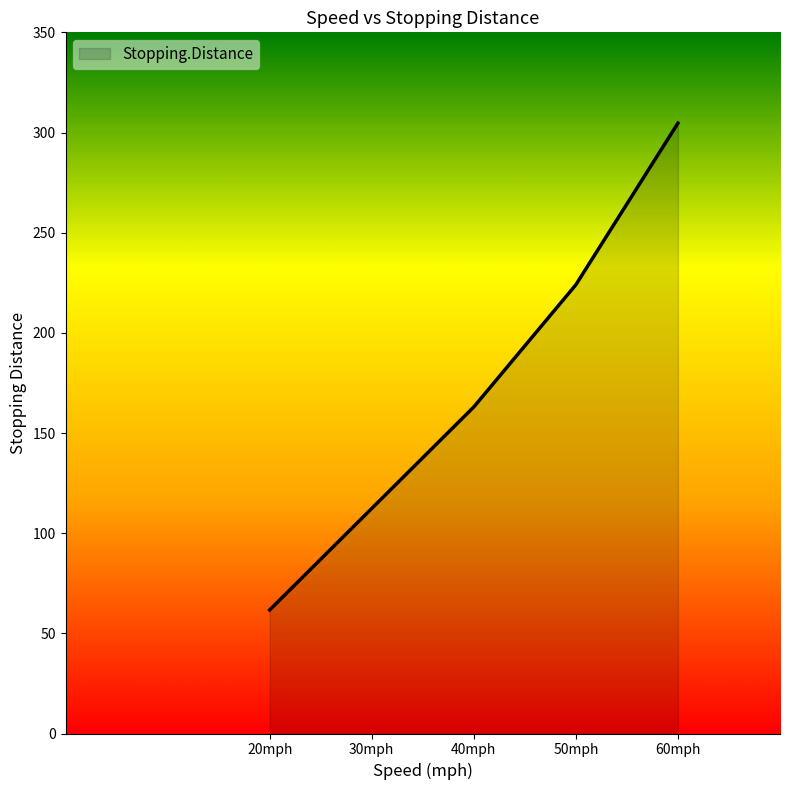

At which label is the value closest to 183?

40mph